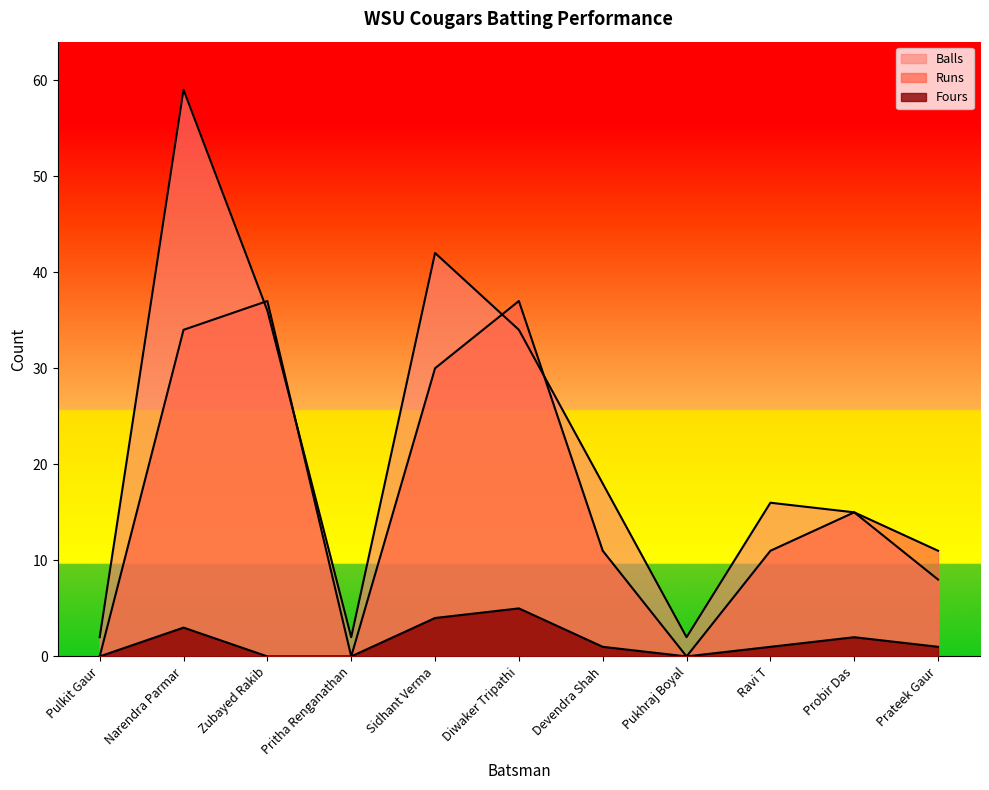

At Ravi T, list the series in order from smallest to largest.

Fours, Runs, Balls